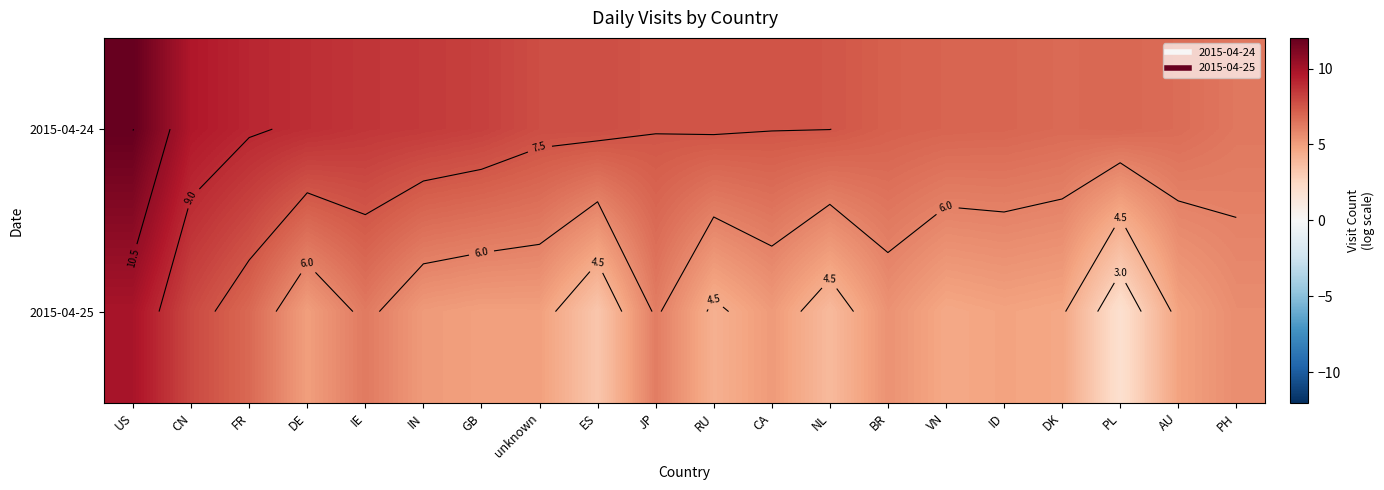

Which category has the highest value in the 2015-04-25 series?

US